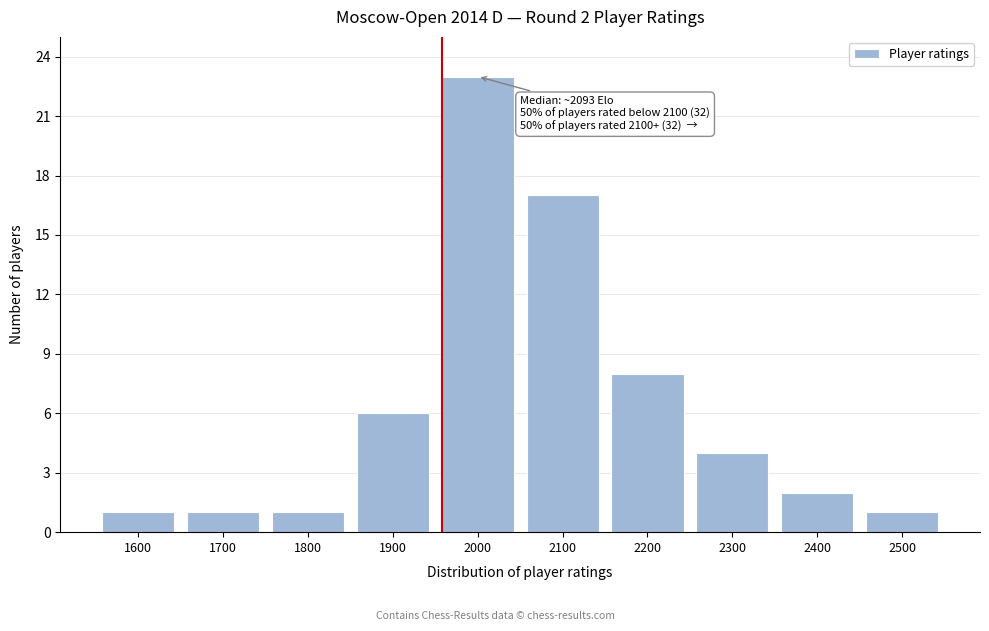

Reading left to right, transcribe all the data shown in this chart.

1	1	1	6	23	17	8	4	2	1